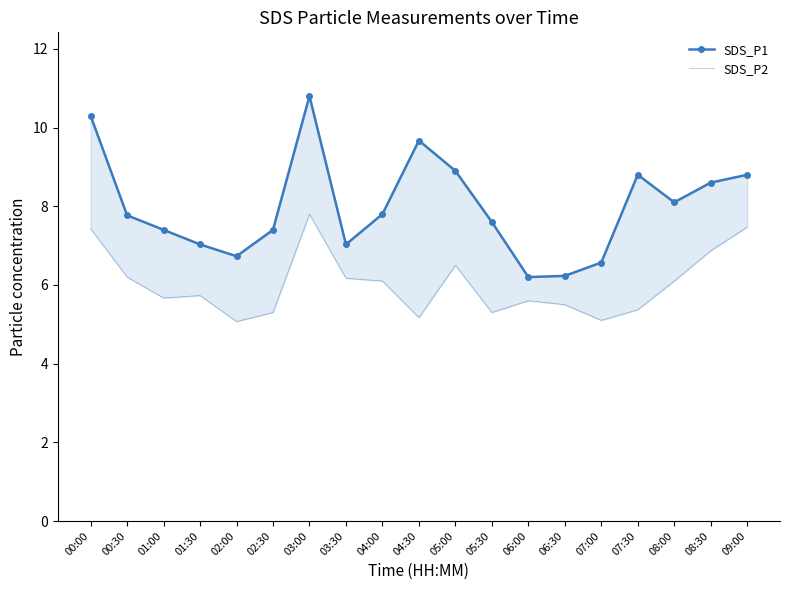

Which label corresponds to the largest value in the chart?

03:00